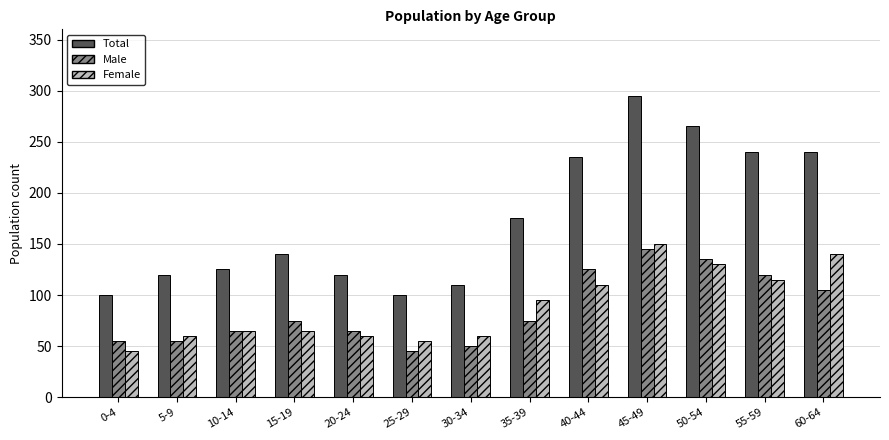

What are all the series names shown in the legend?

Total, Male, Female